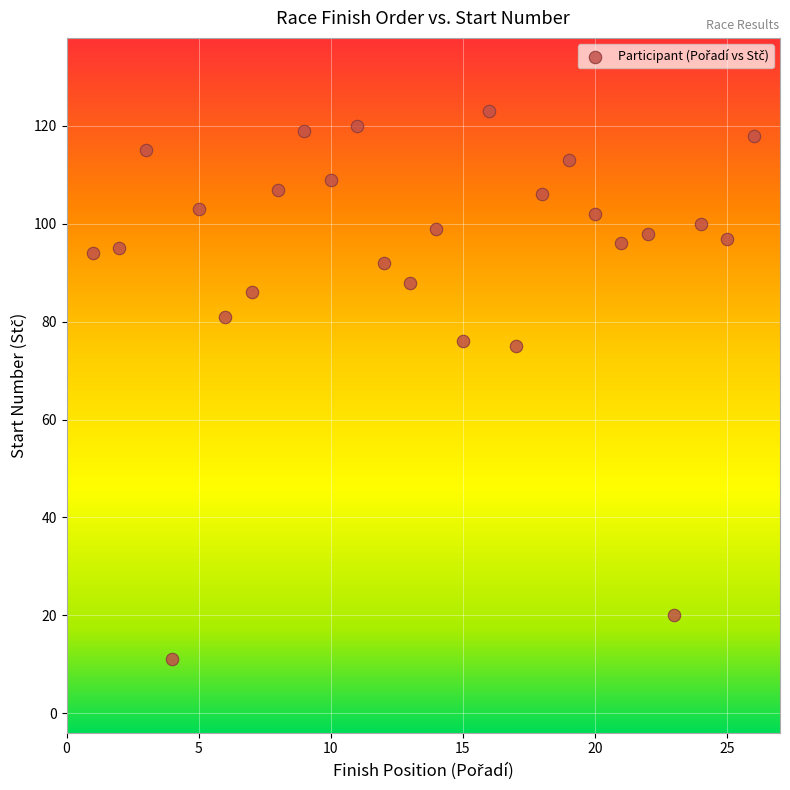

What is the range of X values (max minus min)?

25